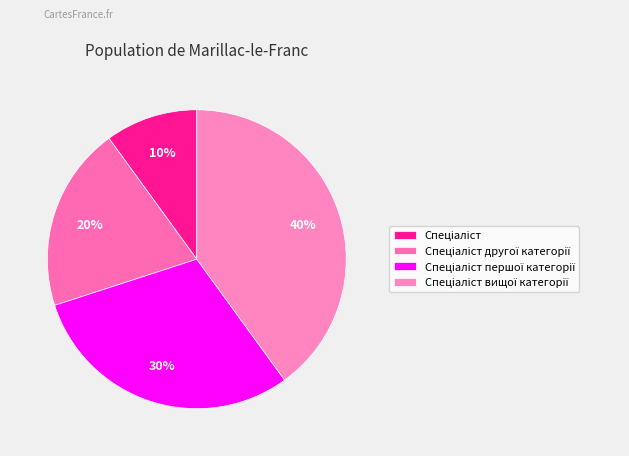

True or false: Спеціаліст другої категорії accounts for 20% of the total.

True